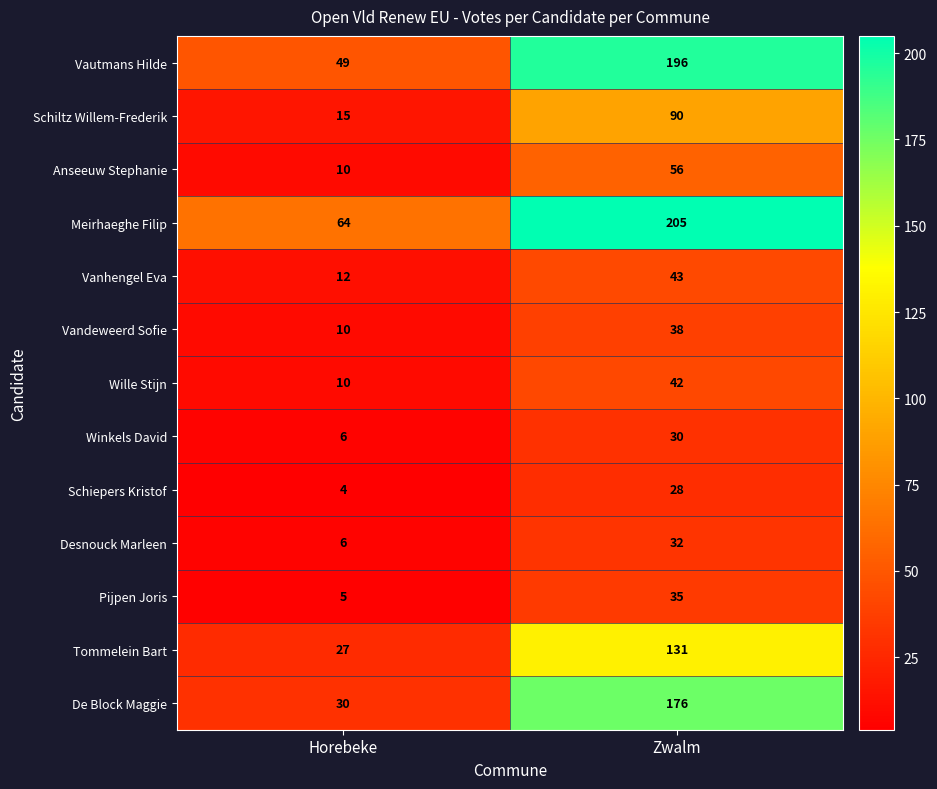

List the series in order of their peak value, highest first.

Meirhaeghe Filip, Vautmans Hilde, De Block Maggie, Tommelein Bart, Schiltz Willem-Frederik, Anseeuw Stephanie, Vanhengel Eva, Wille Stijn, Vandeweerd Sofie, Pijpen Joris, Desnouck Marleen, Winkels David, Schiepers Kristof